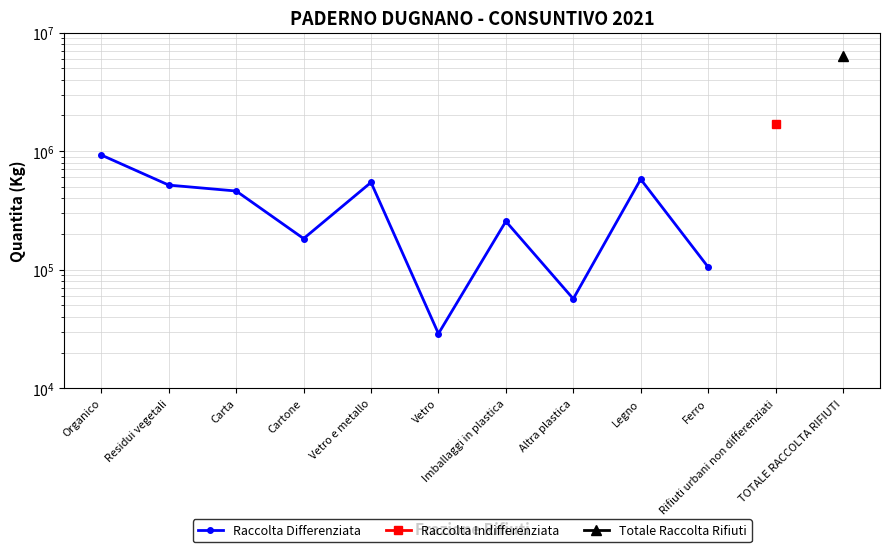

What is the difference between the maximum and minimum values?

897448